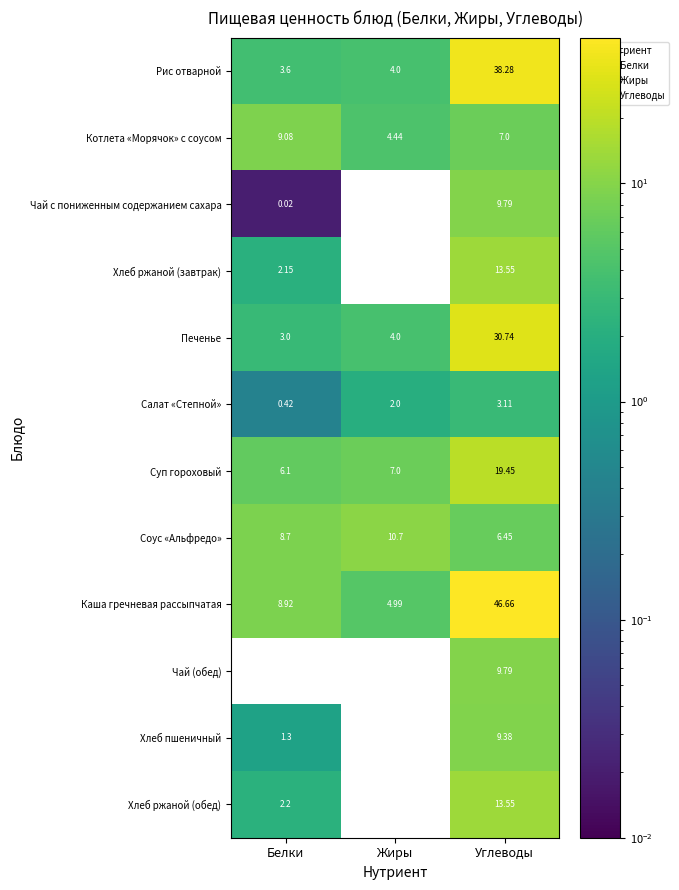

At which label is Салат «Степной» closest to 1?

Белки